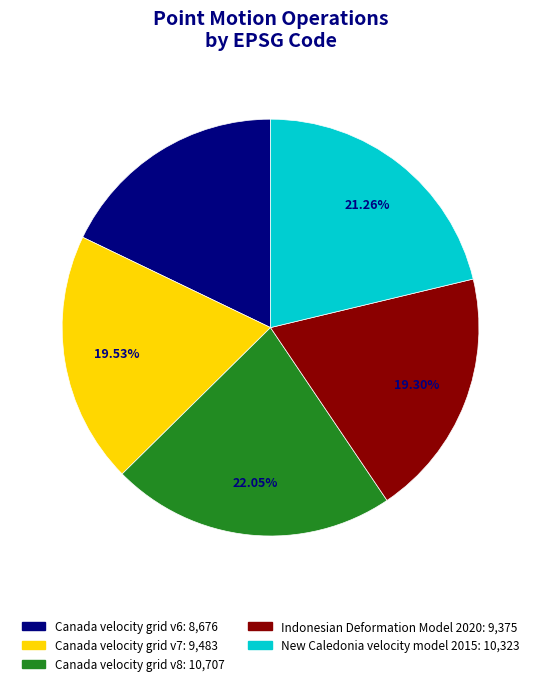

What percentage is NOT represented by New Caledonia velocity model 2015?

78.7%